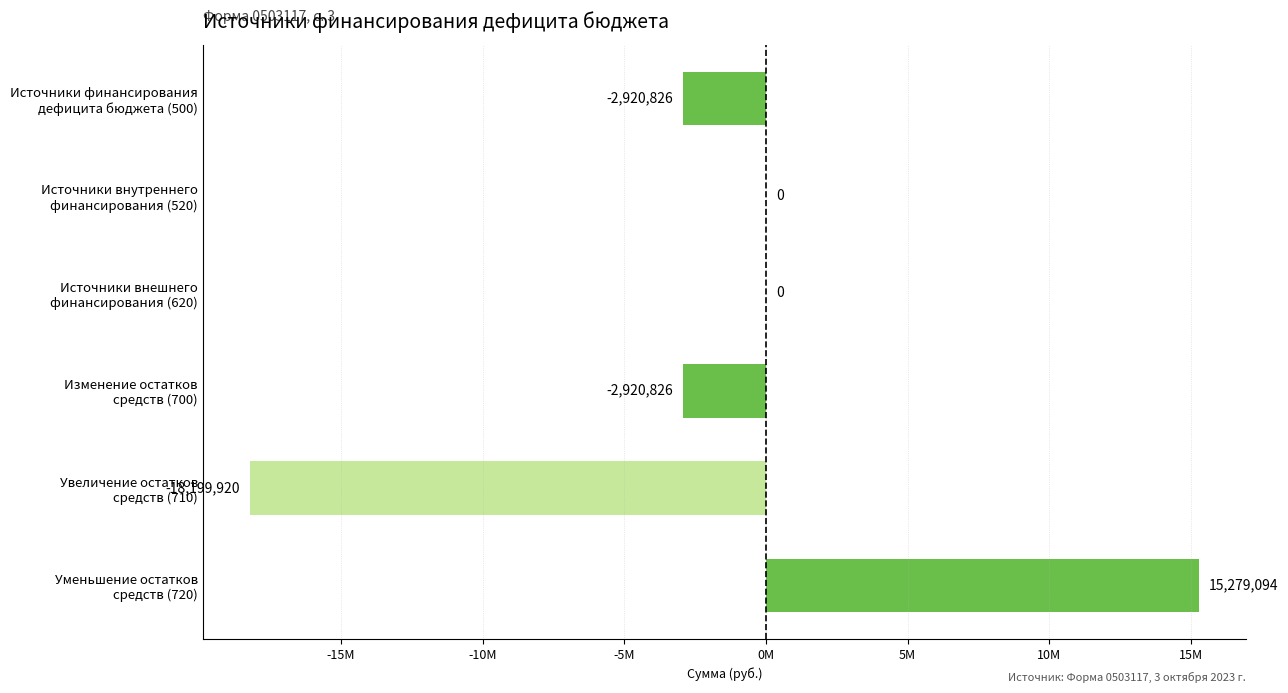

Are the bars horizontal?

Yes